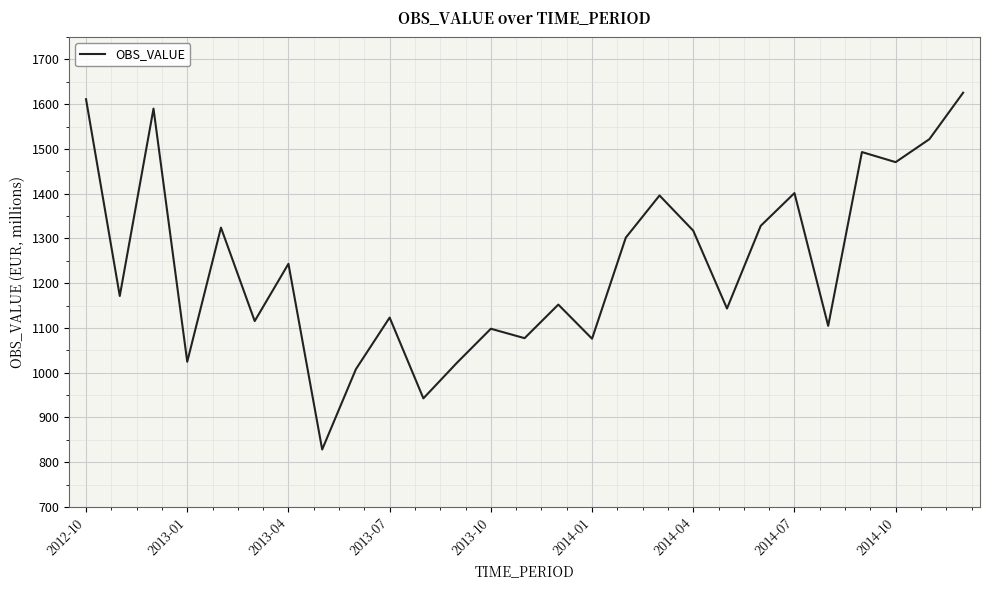

What is the difference between the maximum and minimum values?

797.2